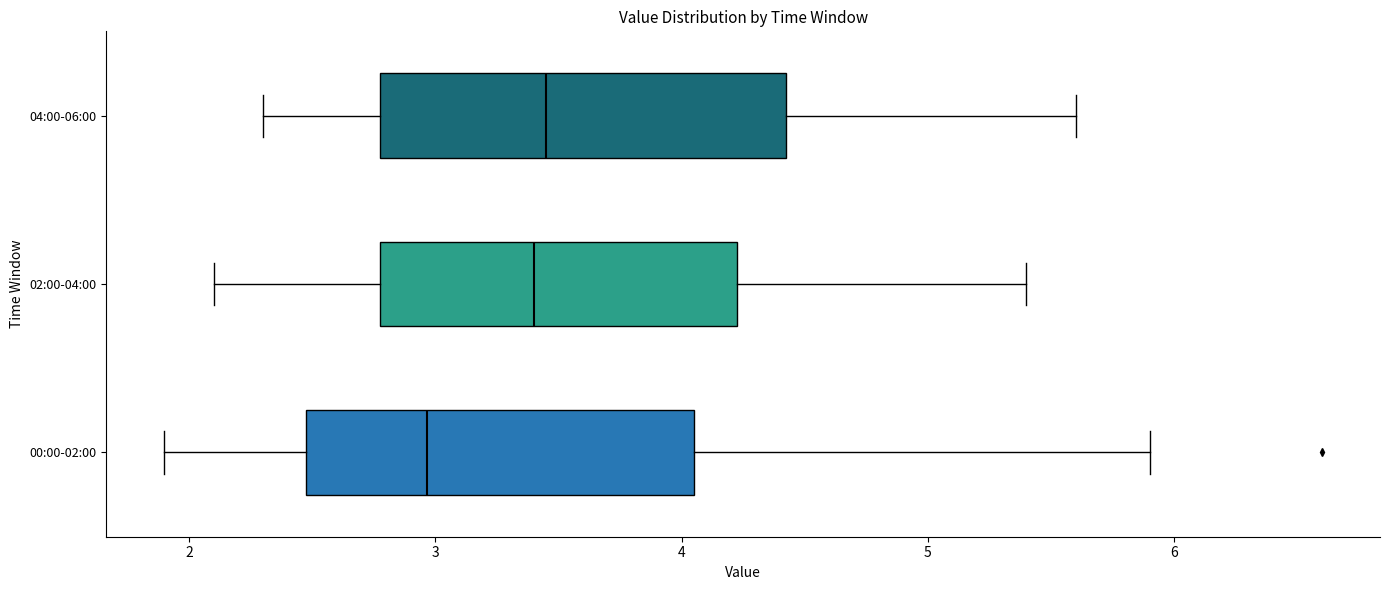

Reading bottom to top, transcribe this box plot: for each box, give where its median line is, the range the box spans, and where its two whiskers end, as read against the x-axis. The values are not printed on the chart, so give them approximately, as read against the axis.

00:00-02:00: median 3.0, box 2.5 to 4.1, whiskers 1.9 to 5.9
02:00-04:00: median 3.4, box 2.8 to 4.2, whiskers 2.1 to 5.4
04:00-06:00: median 3.5, box 2.8 to 4.4, whiskers 2.3 to 5.6